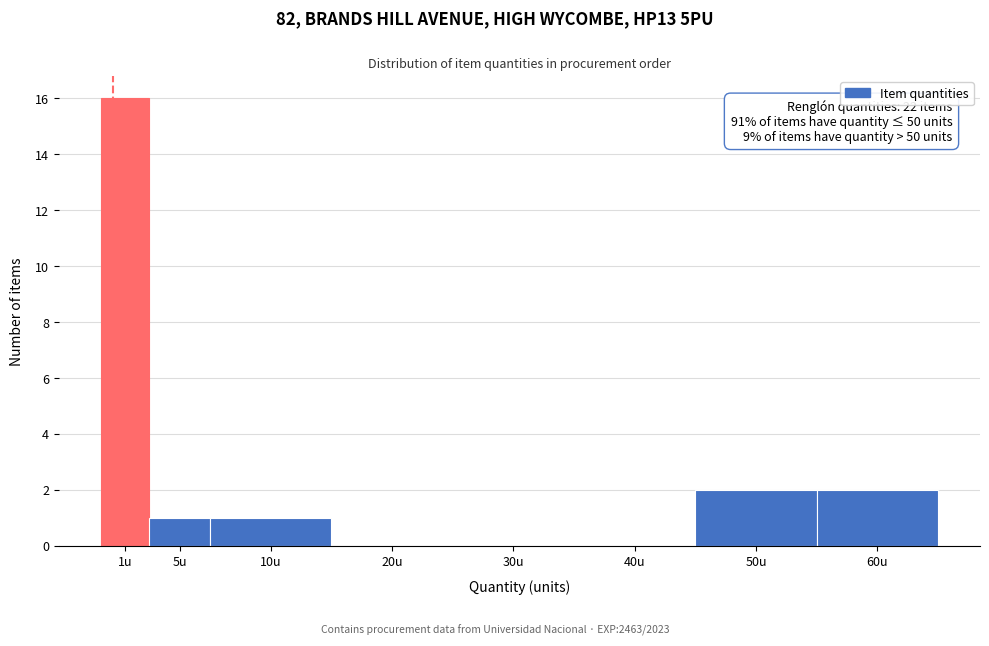

Reading right to left, extract all data points from this chart.

60u=2	50u=2	40u=0	30u=0	20u=0	10u=1	5u=1	1u=16